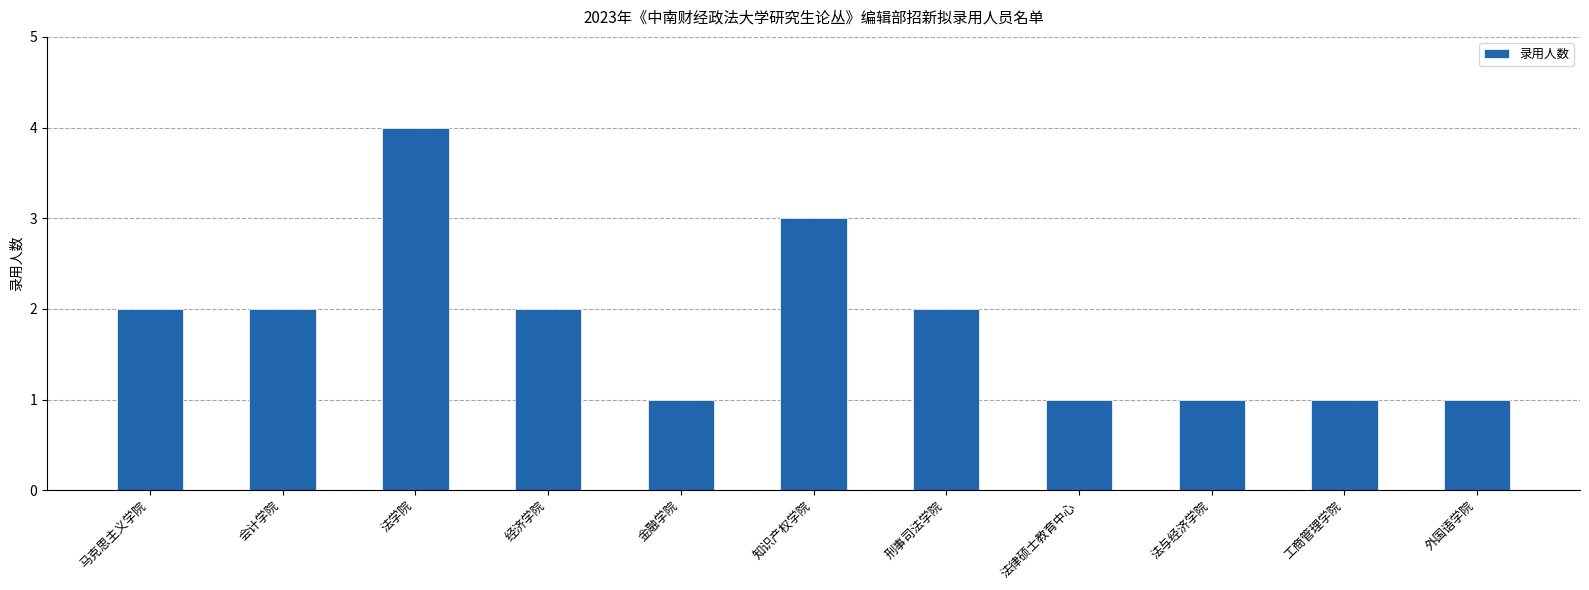

True or false: the data shows 2 at 法学院.

False